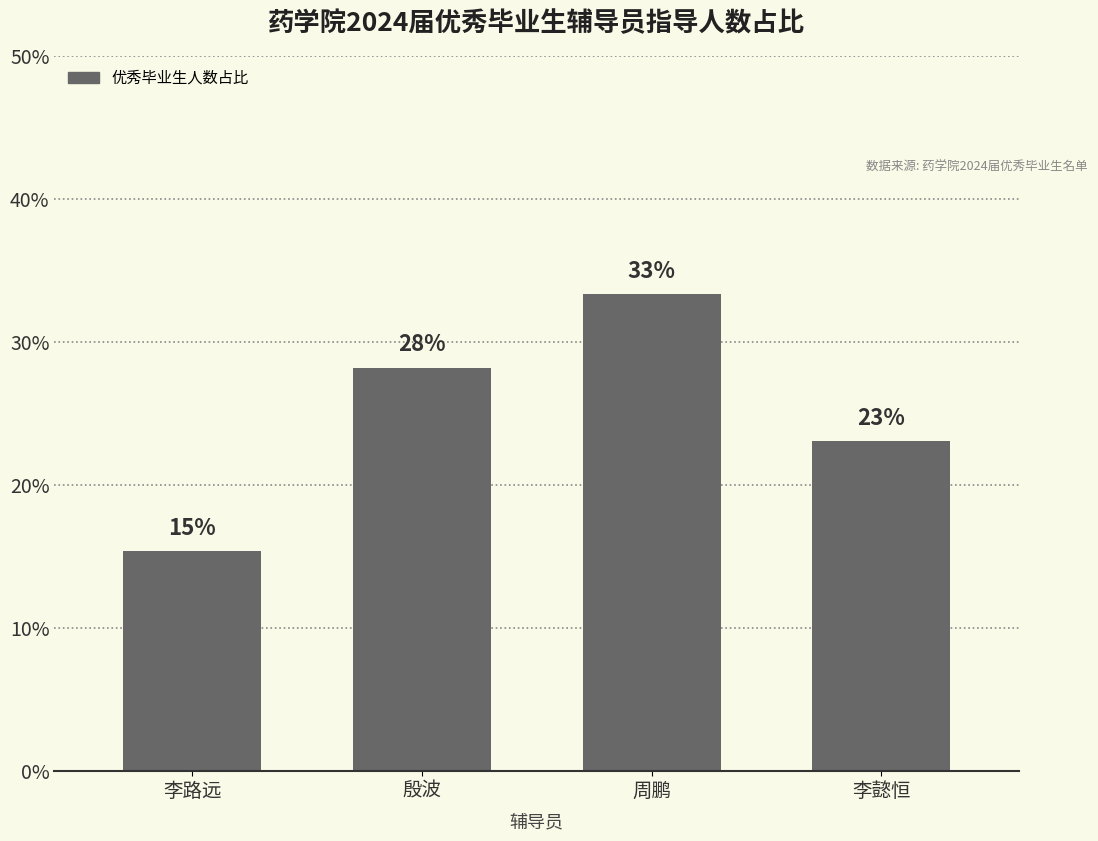

Reading left to right, what are all the values shown in this chart?

李路远=15.4	殷波=28.2	周鹏=33.3	李懿恒=23.1